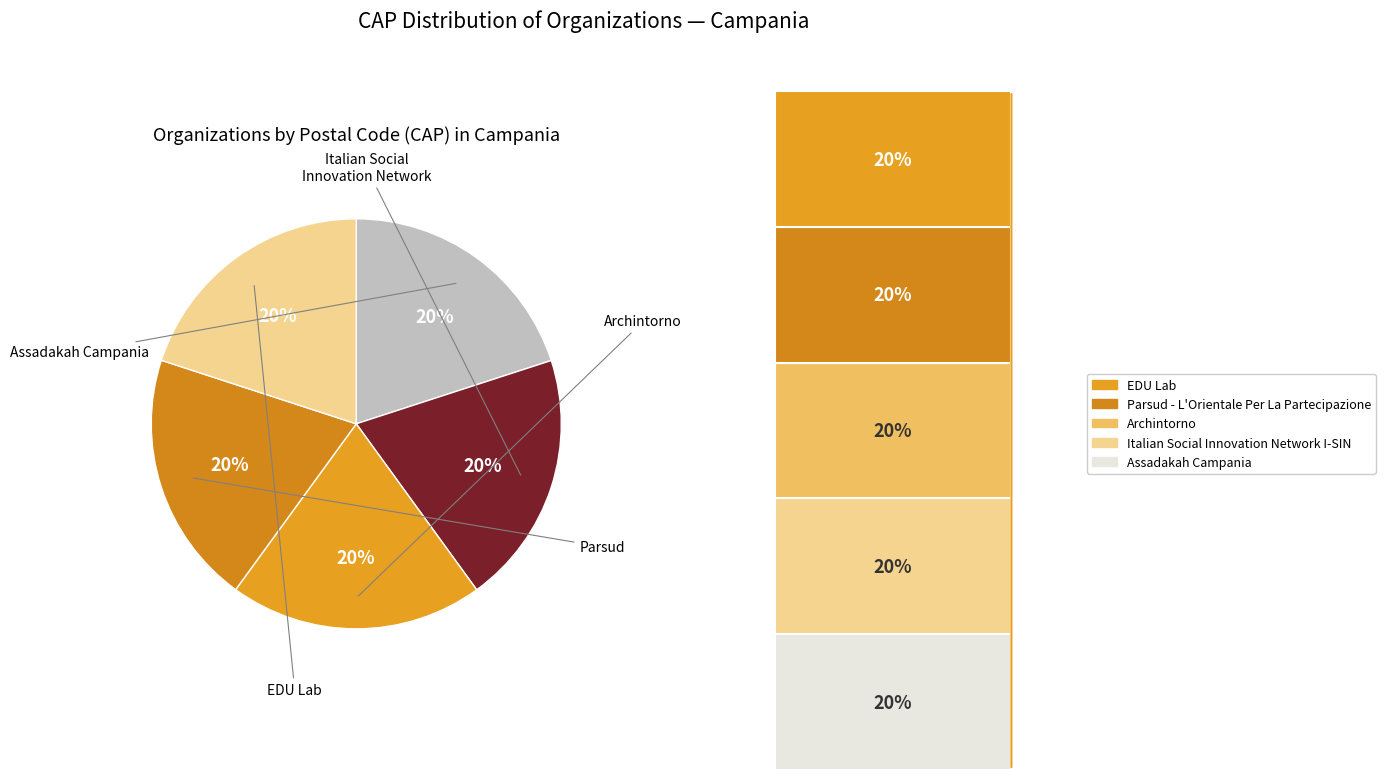

To the nearest percent, what percentage of the pie is Italian Social Innovation Network I-SIN?

20%